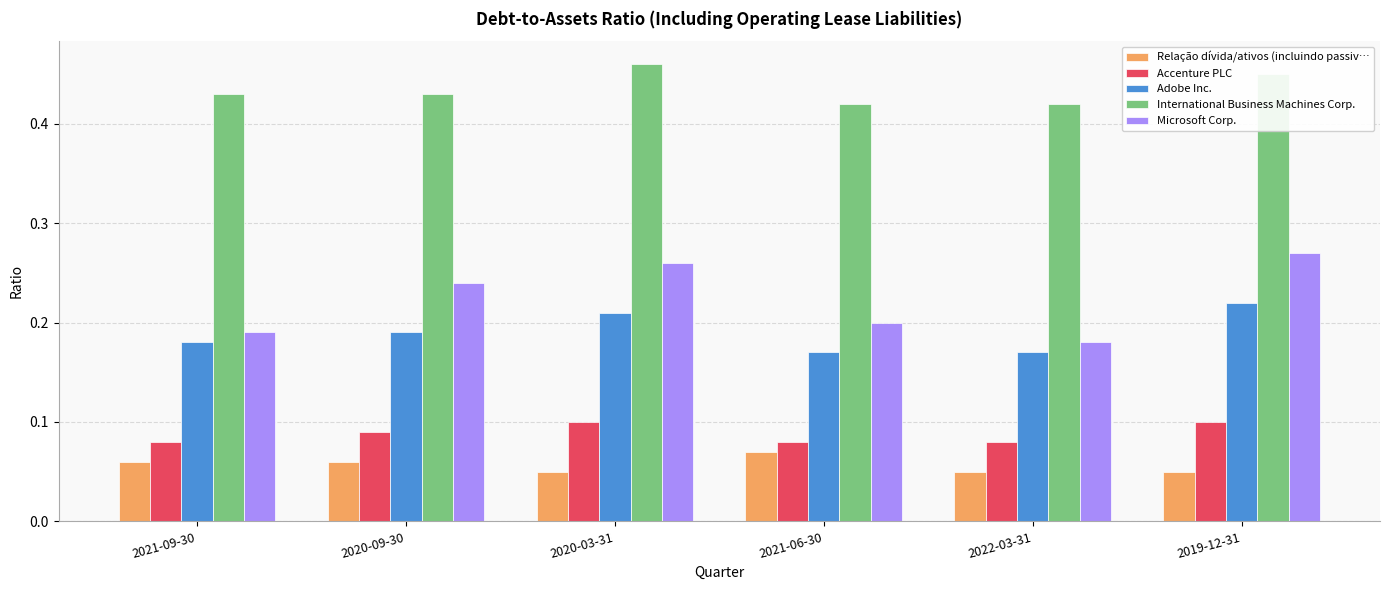

Which category has the highest value in the Microsoft Corp. series?

2019-12-31